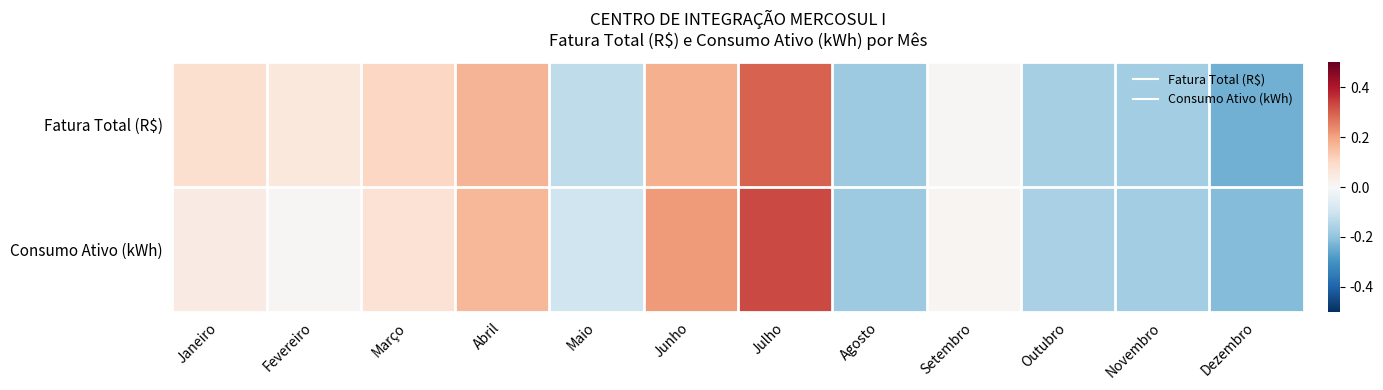

Rank the series at Julho from highest to lowest value.

Consumo Ativo (kWh), Fatura Total (R$)